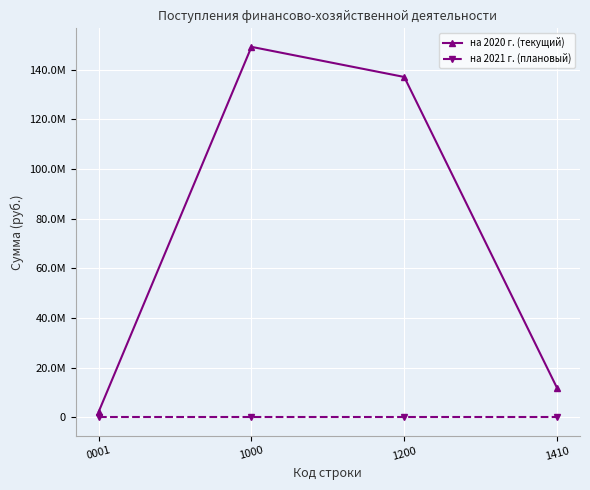

At how many categories does at least one series exceed 53219082?

2